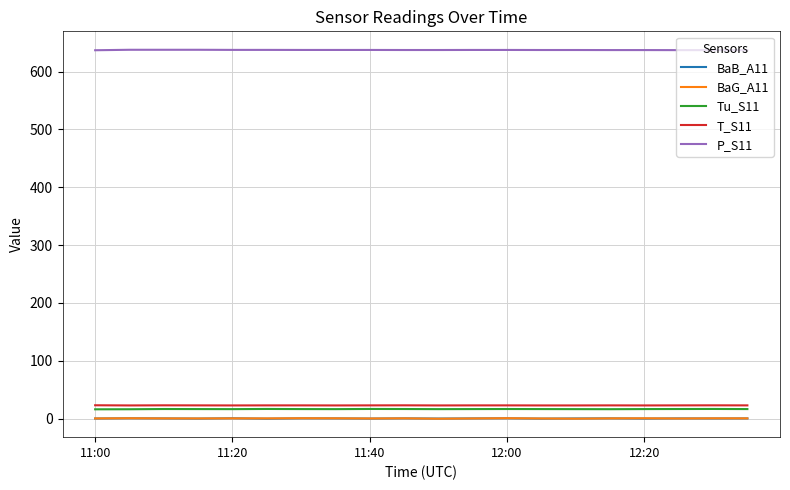

What is the maximum value shown in the chart?

637.7